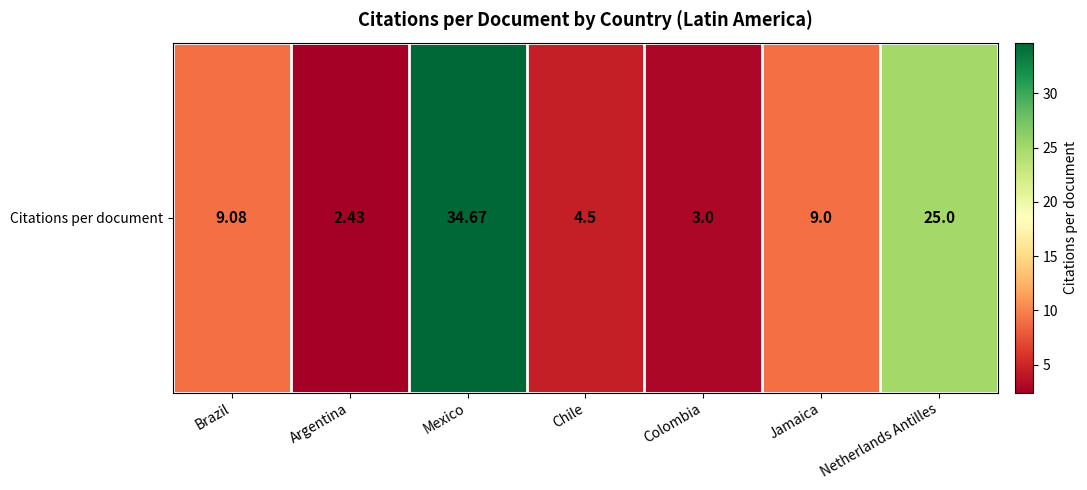

Which has a higher value, Mexico or Netherlands Antilles?

Mexico